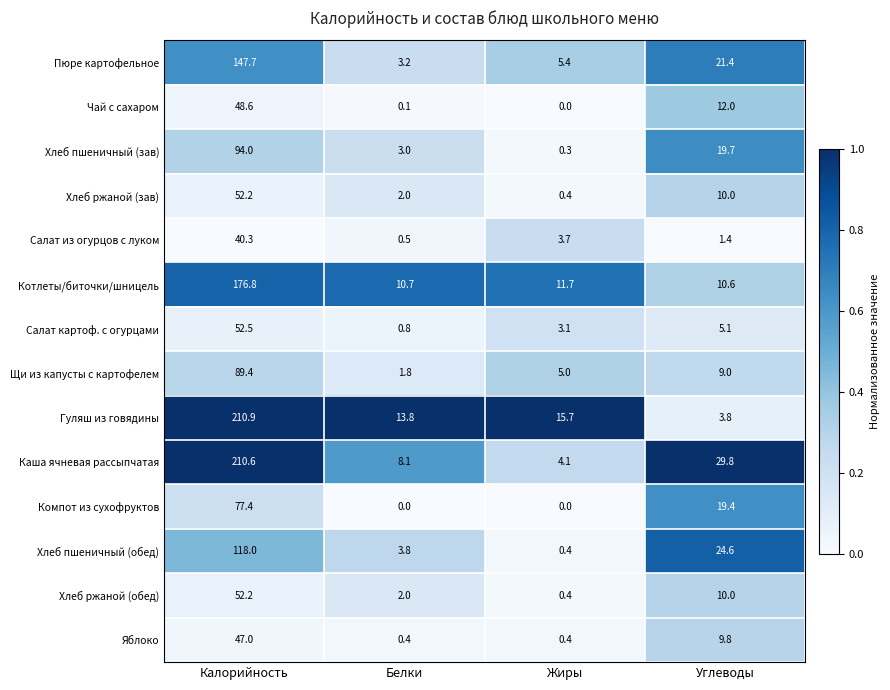

Which series has the widest spread of values?

Гуляш из говядины